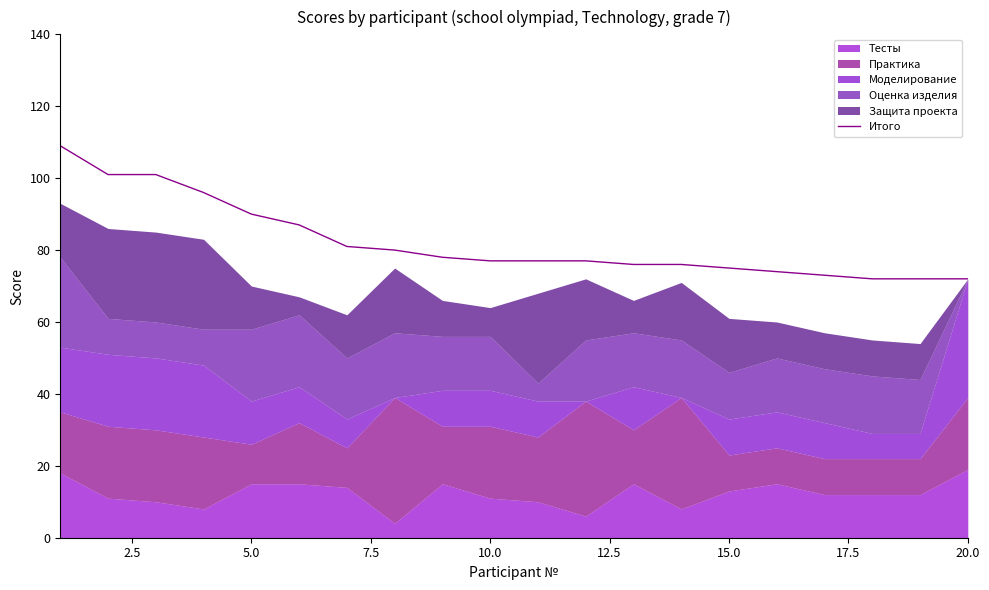

What is the lowest value of the Итого series?

72